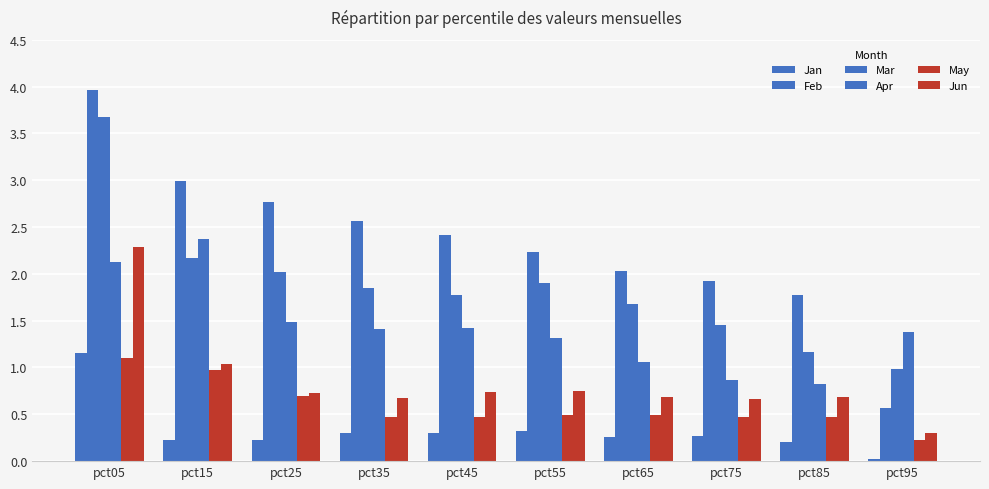

Is it true that Apr equals 0.4 at pct75?

False